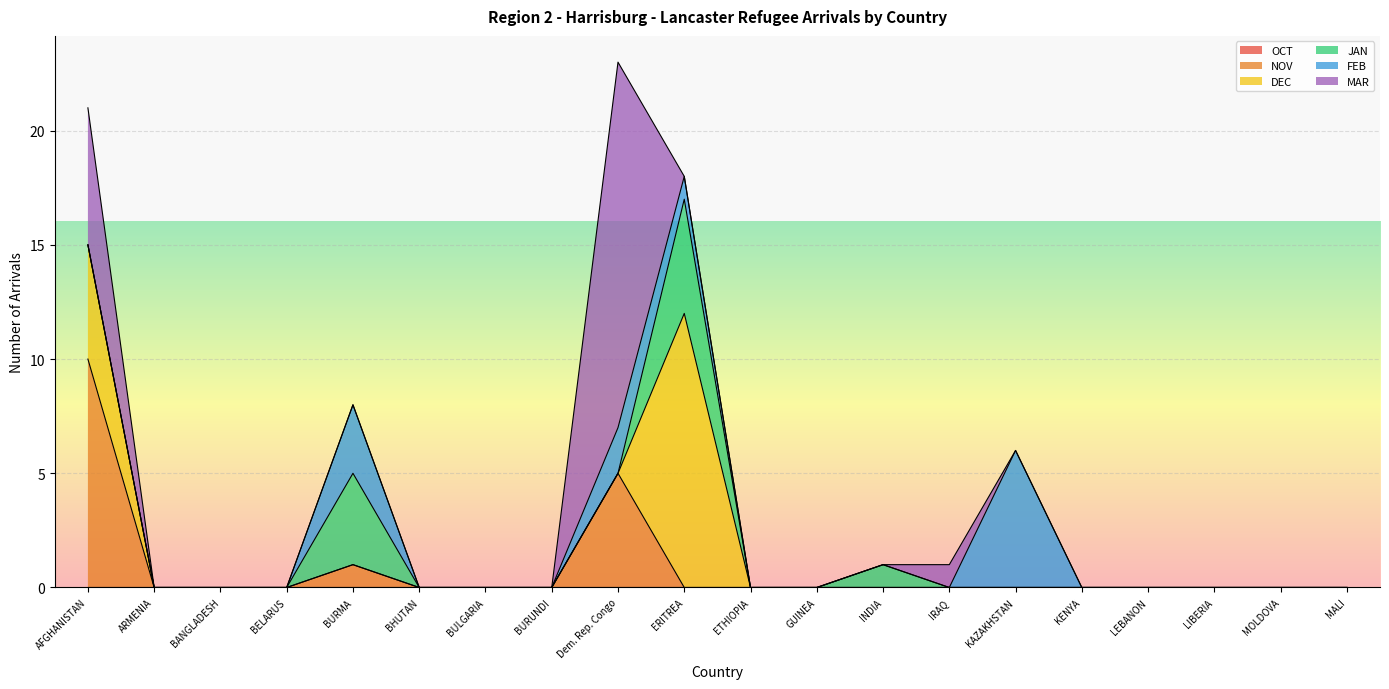

What are all the series names shown in the legend?

OCT, NOV, DEC, JAN, FEB, MAR